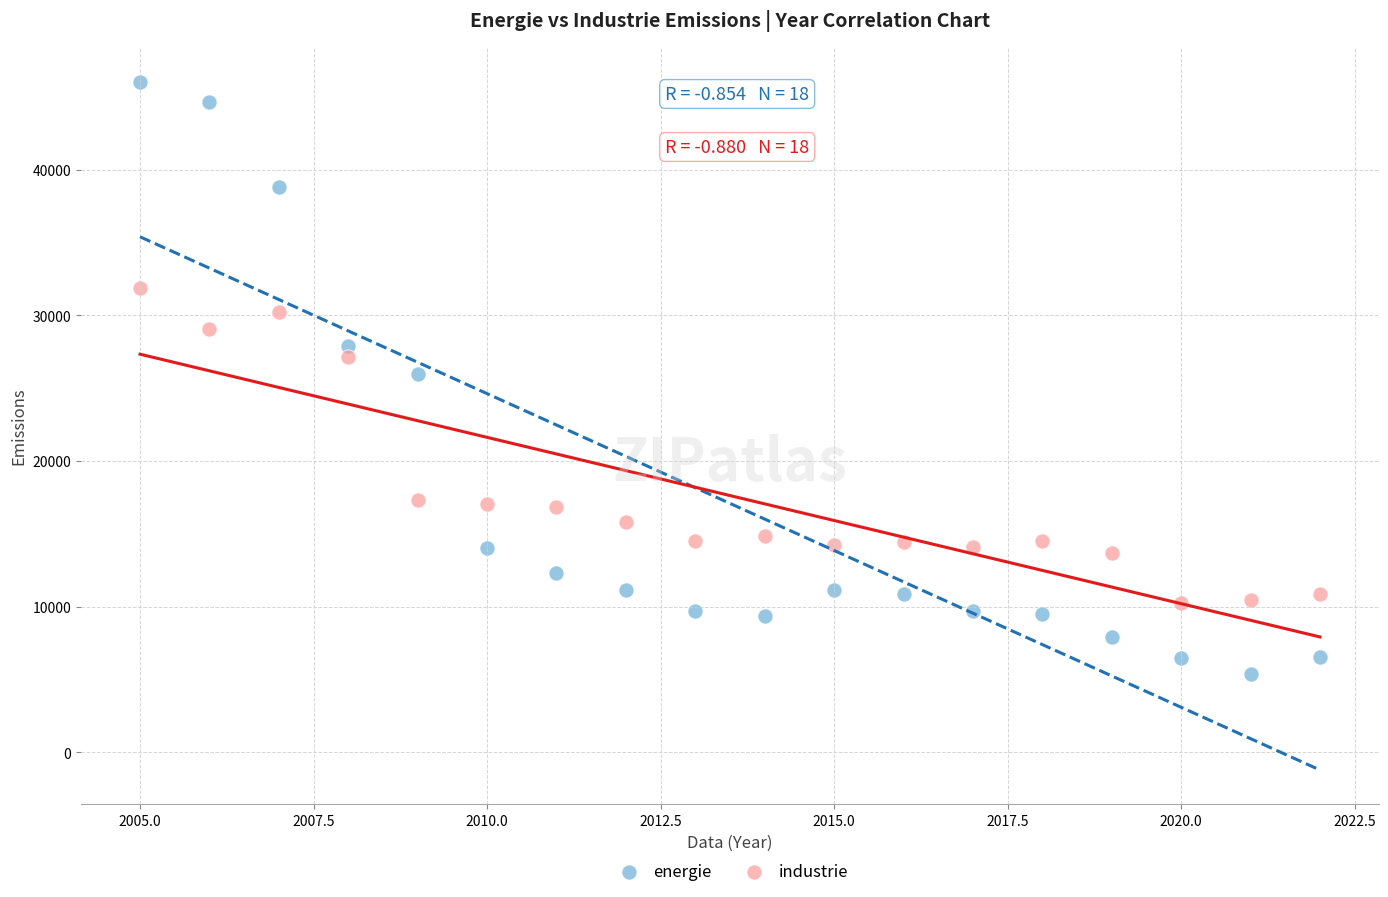

Which series reaches the minimum Y coordinate?

energie